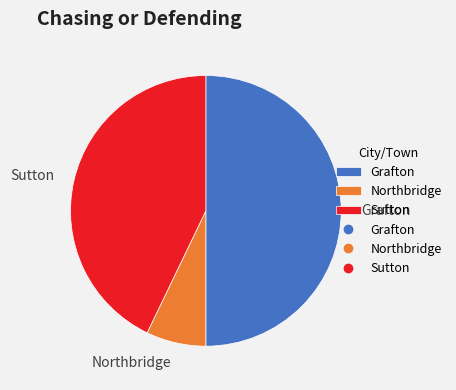

Does Northbridge account for over 50% of the chart?

No